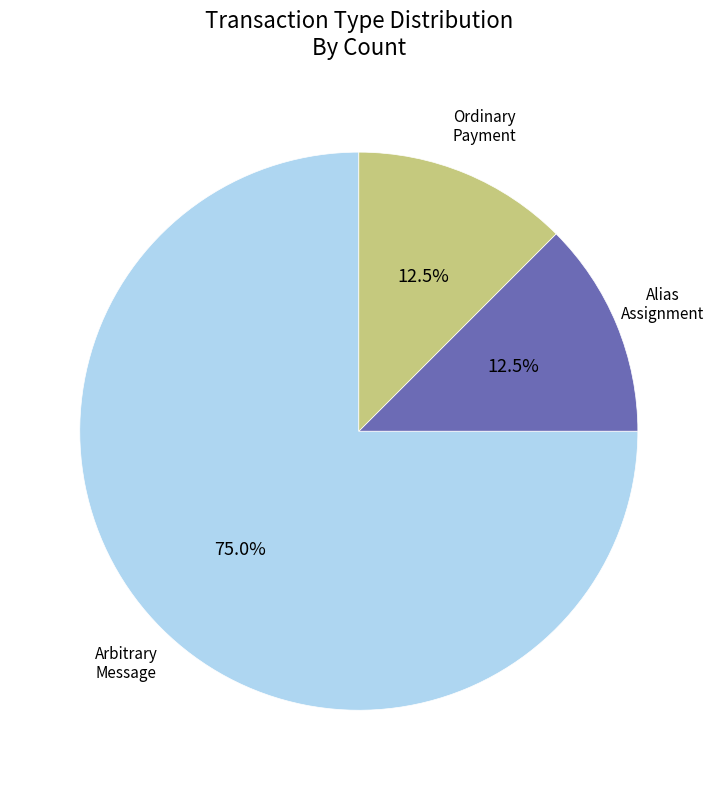

Is there a majority slice in this chart?

Yes